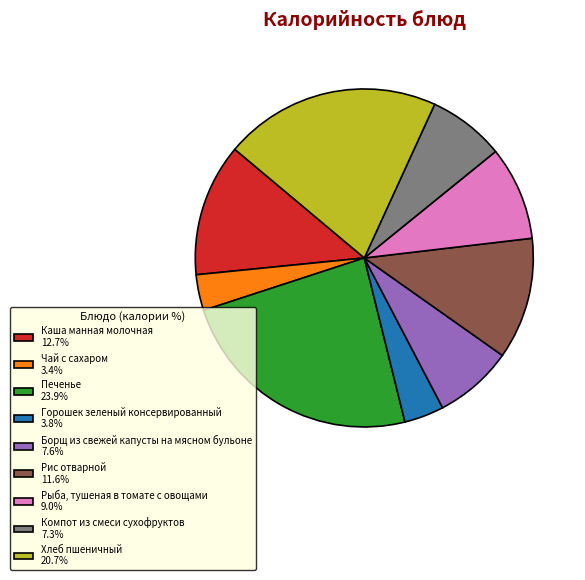

Is the sum of Рыба, тушеная в томате с овощами 9.0% and Хлеб пшеничный 20.7% greater than half?

No